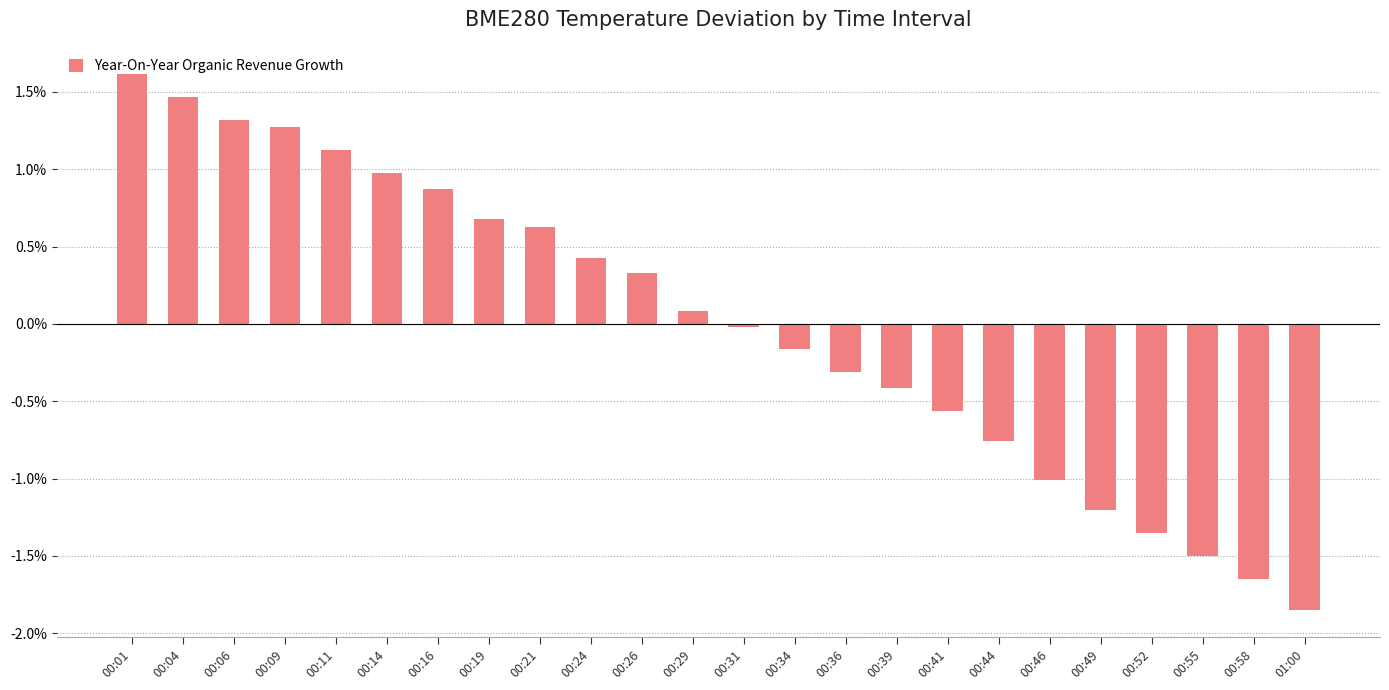

What is the label of the 14th bar from the left?

00:34